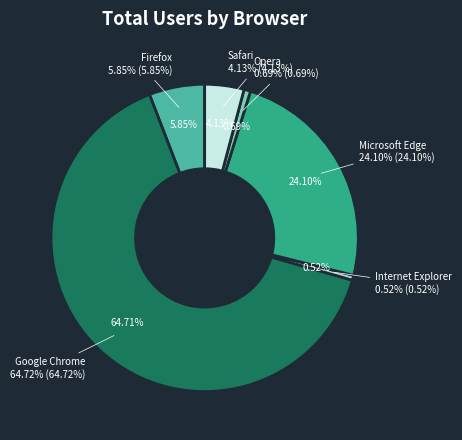

True or false: Firefox accounts for 17% of the total.

False